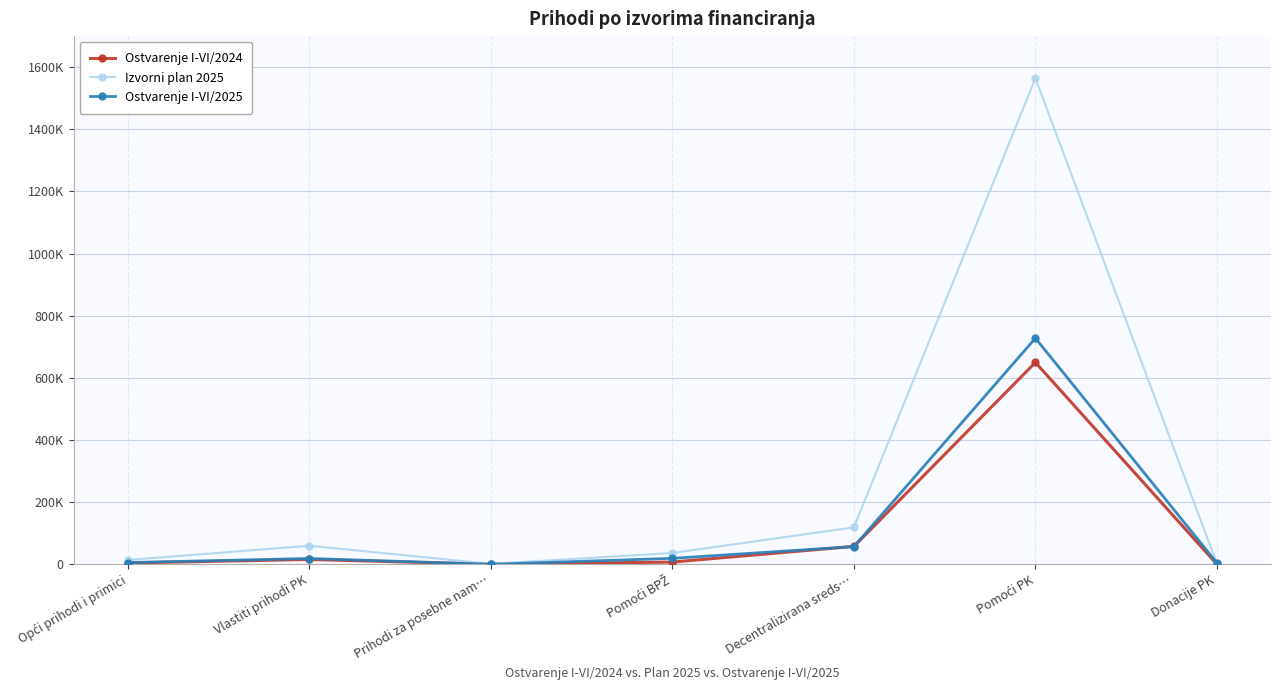

What is the difference between the second highest and second lowest values in the Izvorni plan 2025 series?

116500.0